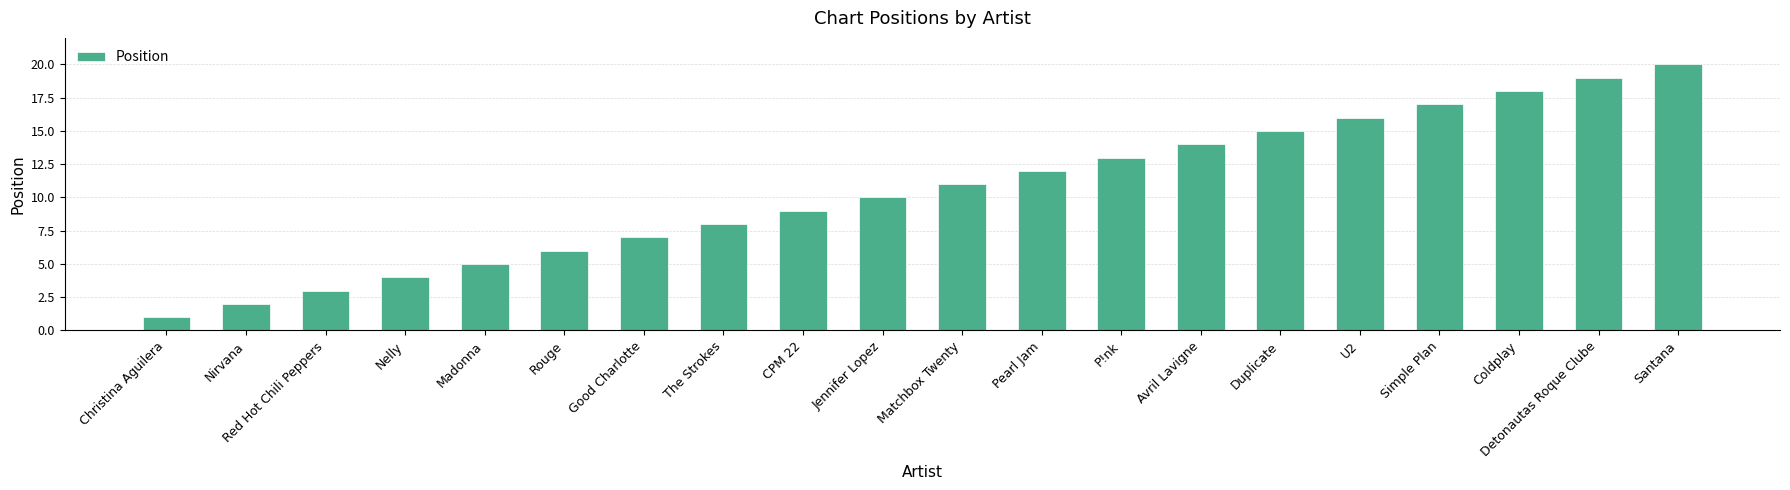

Between The Strokes and Matchbox Twenty, which is larger?

Matchbox Twenty